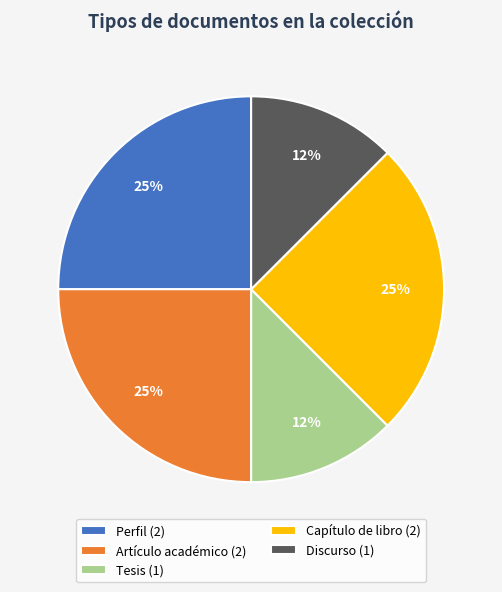

The Discurso (1) slice represents 21% of the pie. True or false?

False